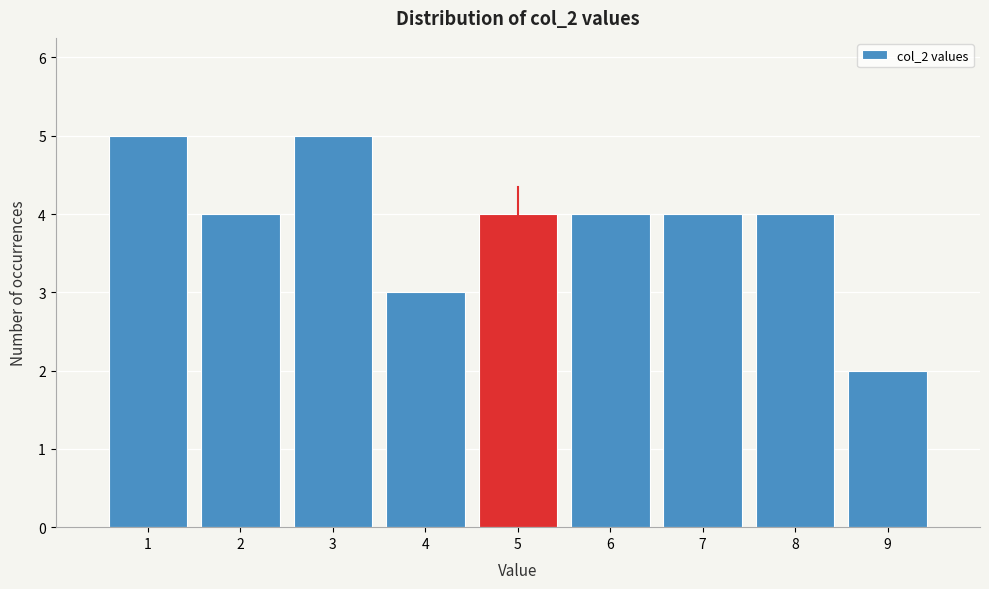

How tall is the bar that spans 2.5 to 3.5 on the x-axis? The values are not printed on the chart, so give them approximately, as read against the axis.

5